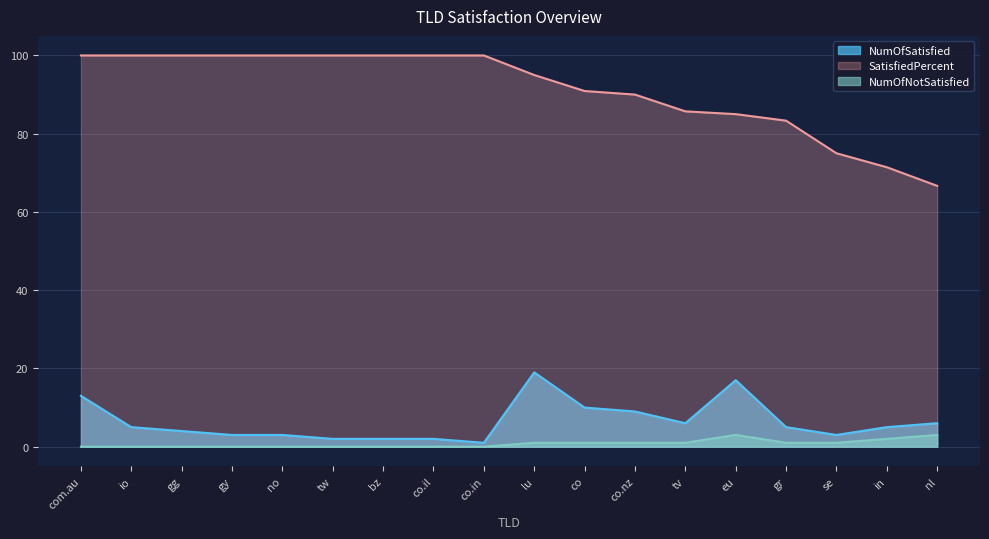

What is the difference between the highest and lowest values at io?

100.0